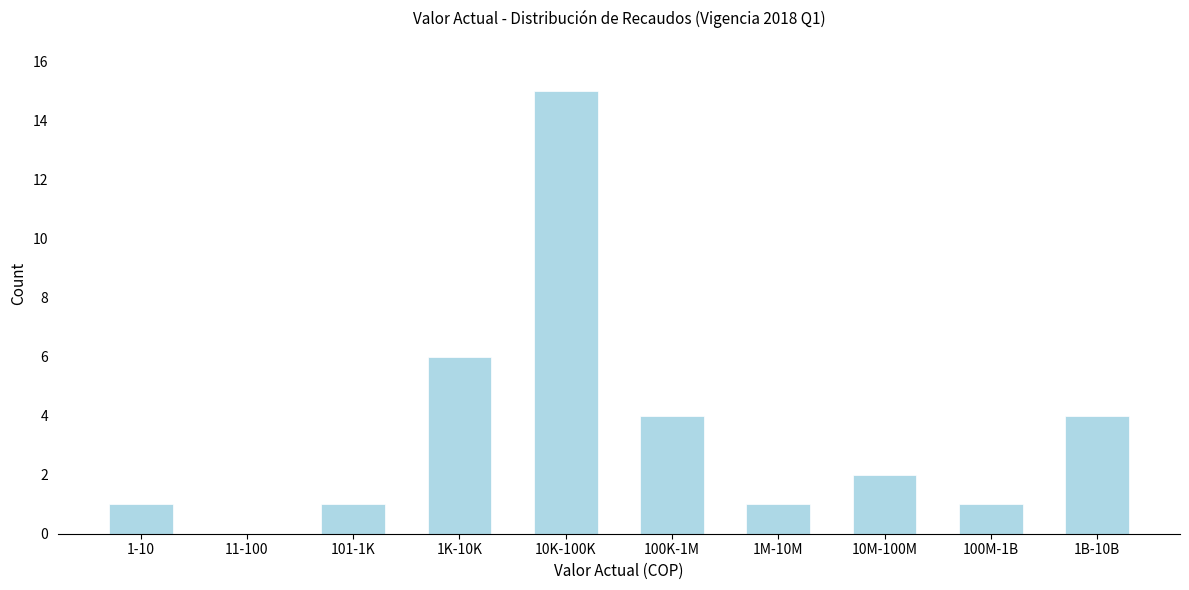

Reading left to right, what are all the values shown in this chart?

1-10=1	11-100=0	101-1K=1	1K-10K=6	10K-100K=15	100K-1M=4	1M-10M=1	10M-100M=2	100M-1B=1	1B-10B=4